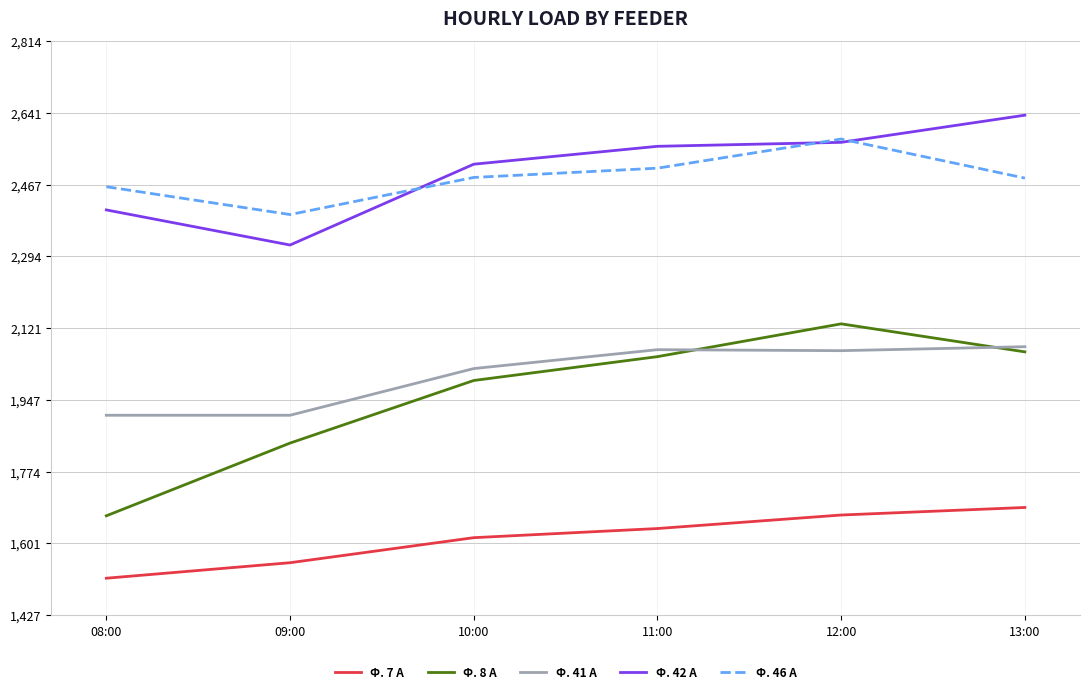

In Ф. 46 А, how many points are higher than both neighbors (excluding endpoints)?

1